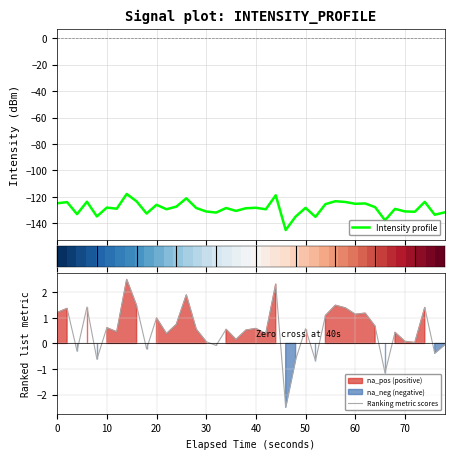

Is it true that Ranking metric scores equals 0.1 at 30?

True